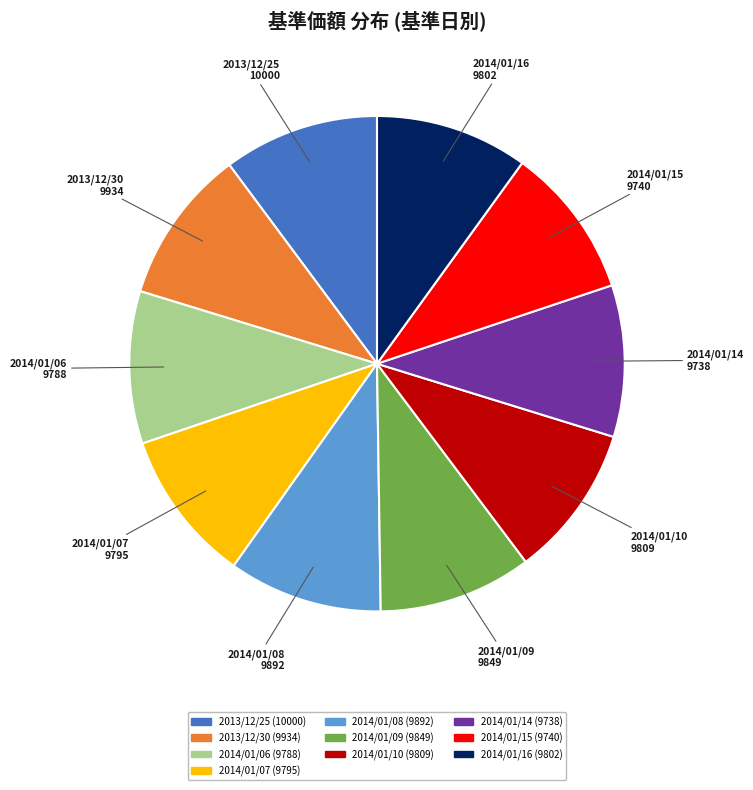

Combined, do 2013/12/25 and 2014/01/15 account for over 50%?

No